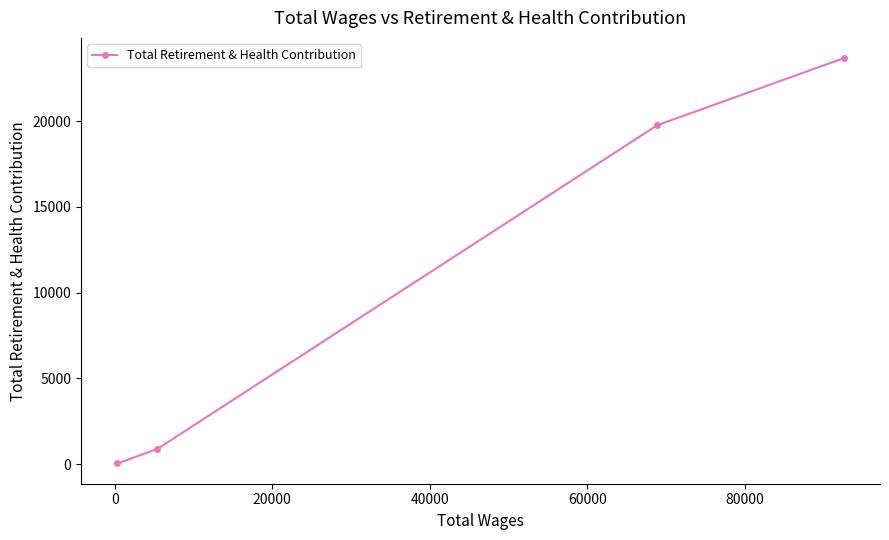

True or false: there are more than 2 points higher than both neighbors.

False